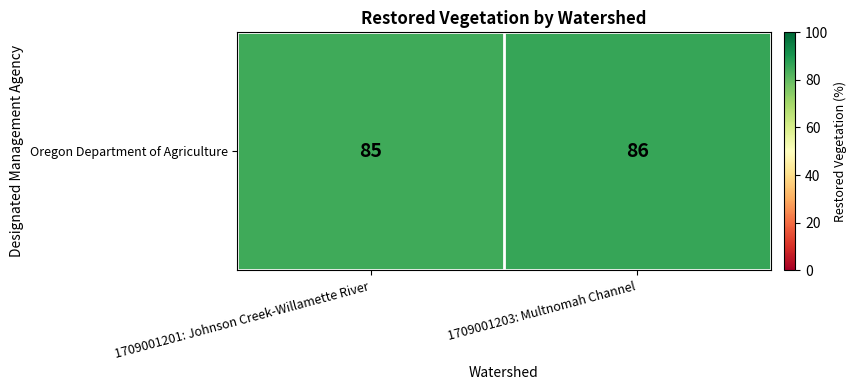

What is the minimum value shown in the chart?

85